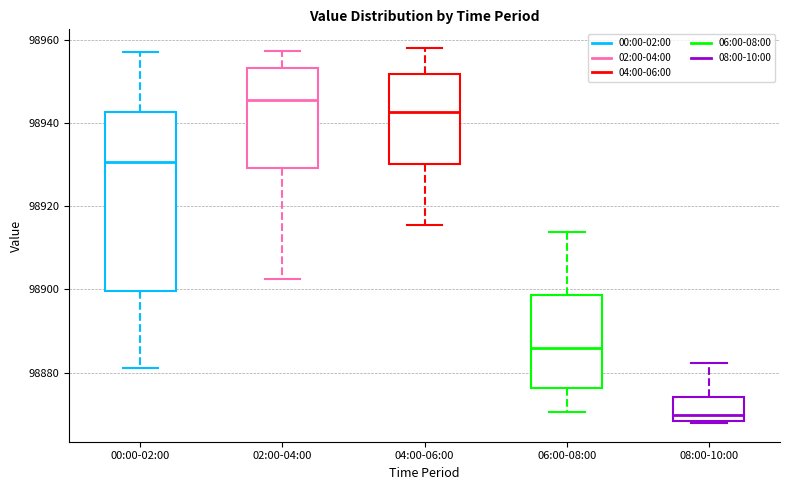

Where does the median line of the box for 00:00-02:00 sit on the y-axis? The values are not printed on the chart, so give them approximately, as read against the axis.

98930